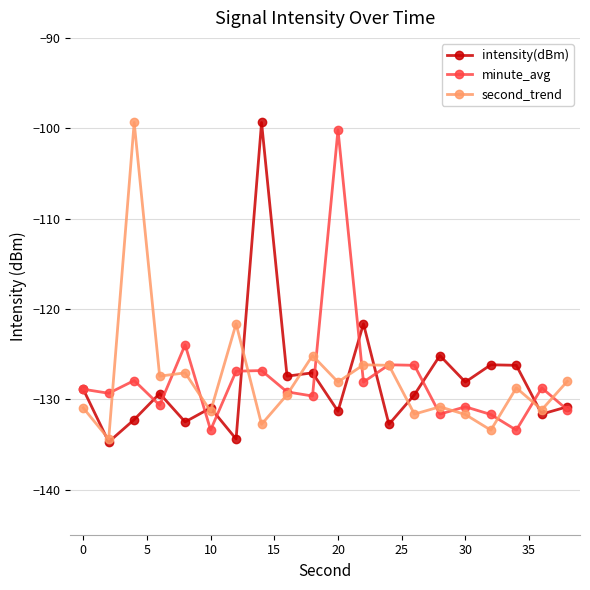

In minute_avg, how many points are higher than both neighbors (excluding endpoints)?

7